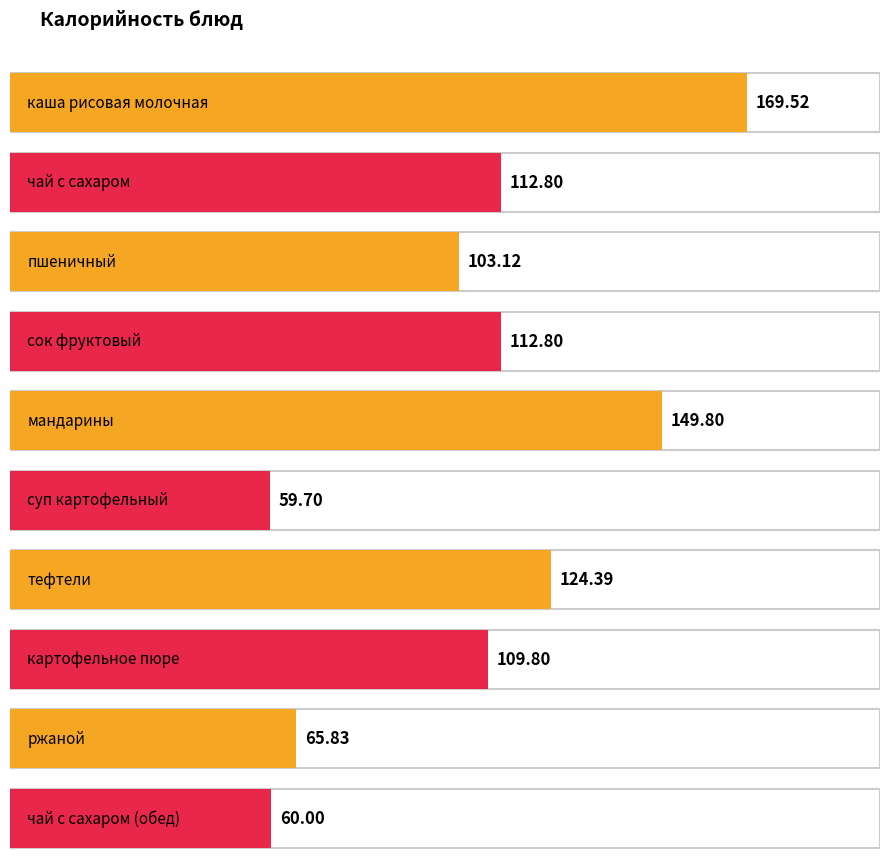

What position from the right is каша рисовая молочная?

10